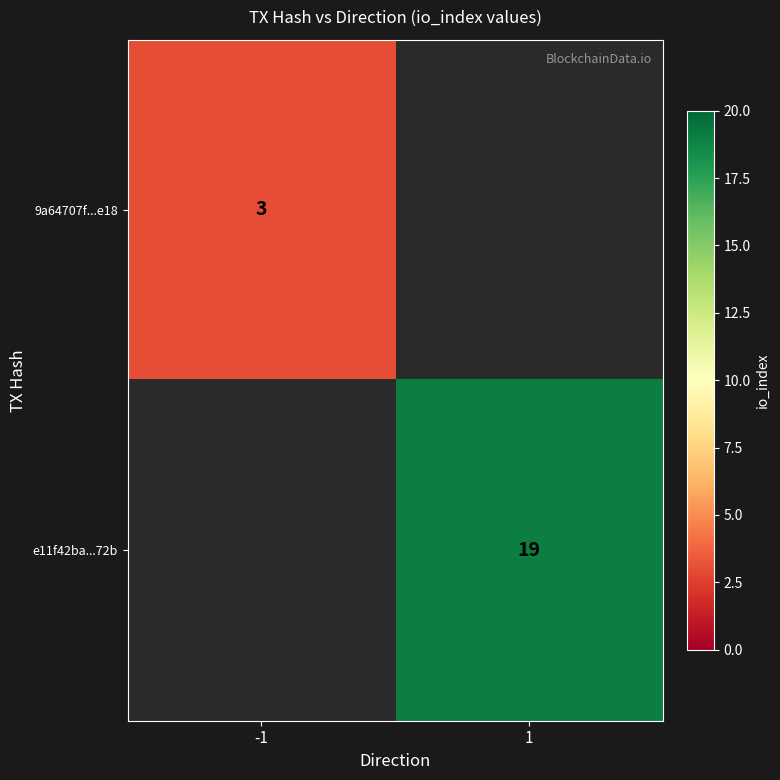

True or false: 9a64707f...e18 has a value of 5 at -1.

False